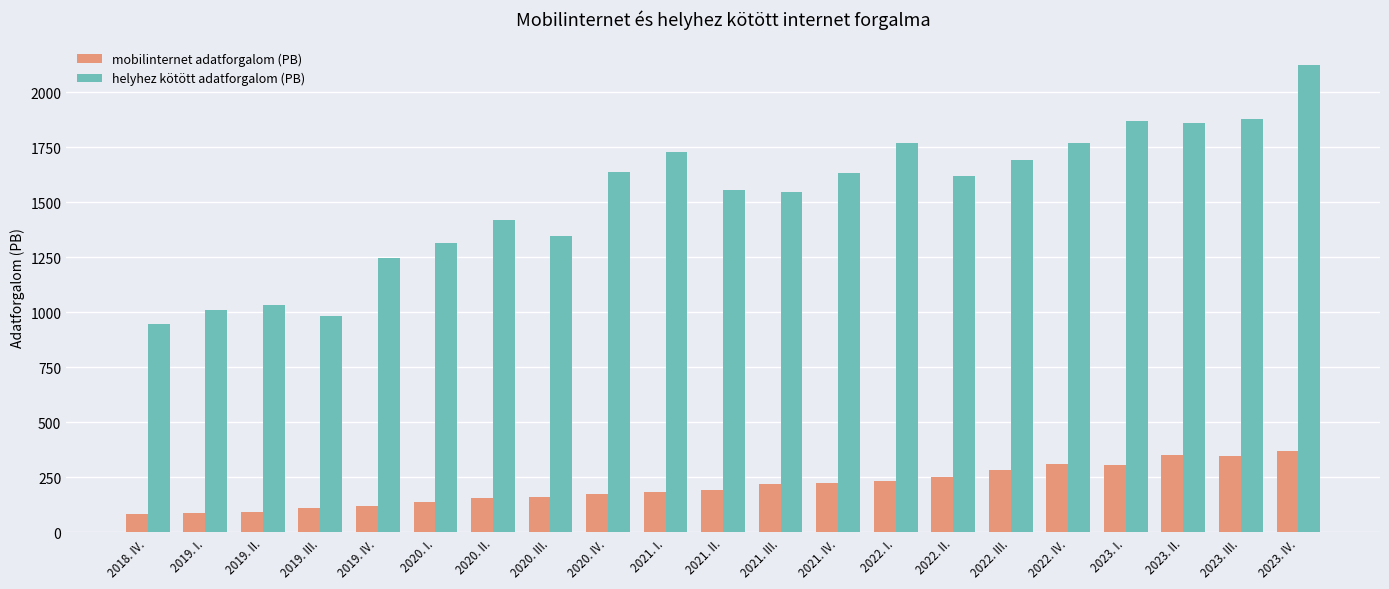

Does the chart contain any negative values?

No